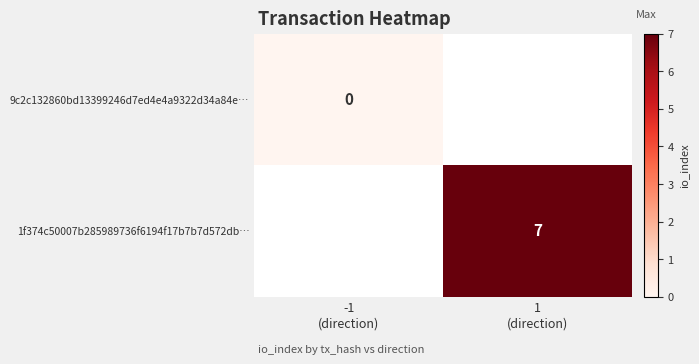

What is the greatest value displayed?

7.0